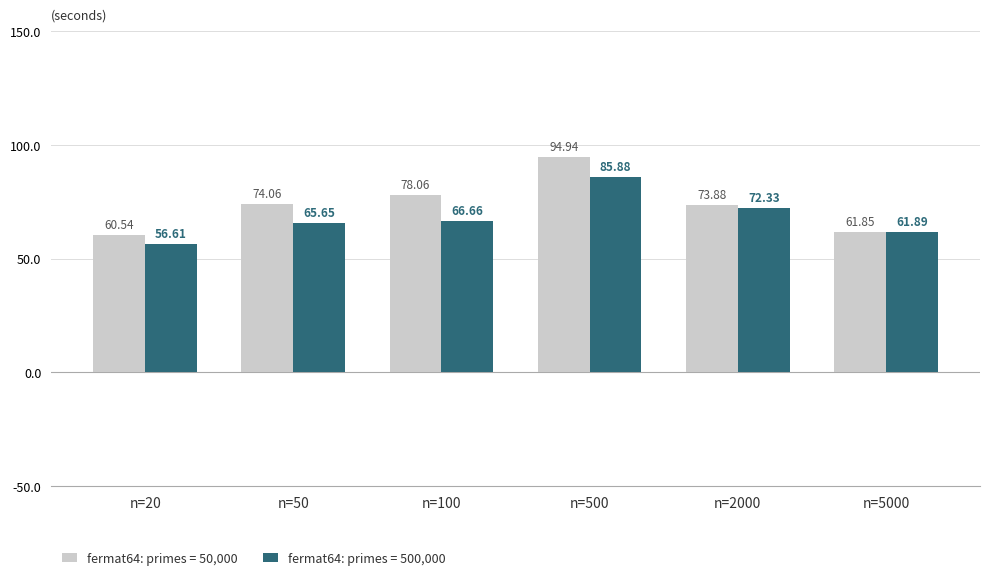

The value of fermat64: primes = 50,000 at n=50 is 74.1. True or false?

True